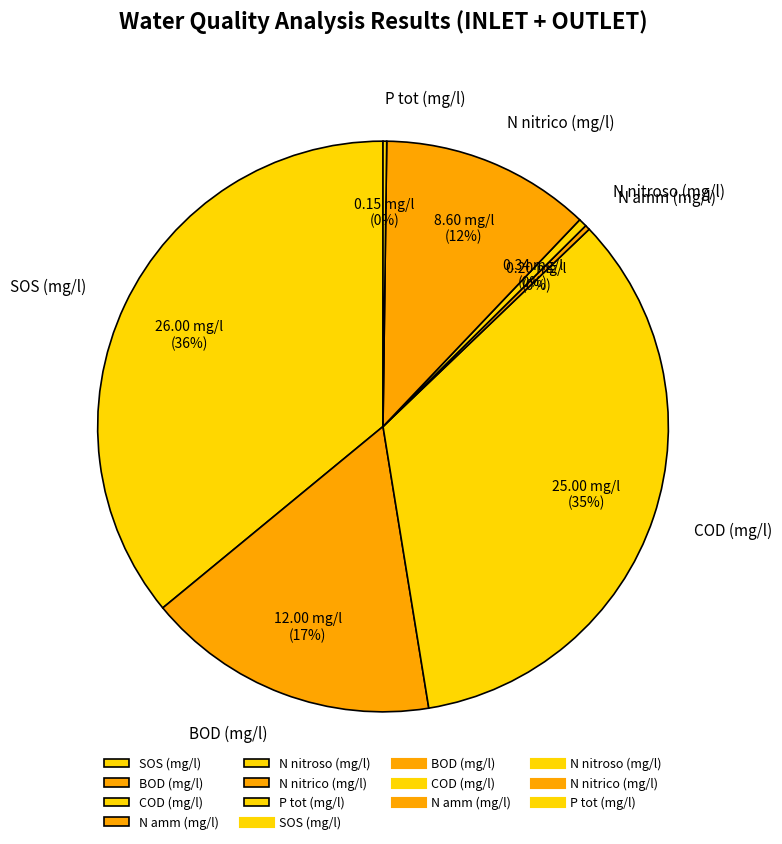

Between COD (mg/l) and N nitroso (mg/l), which is larger?

COD (mg/l)